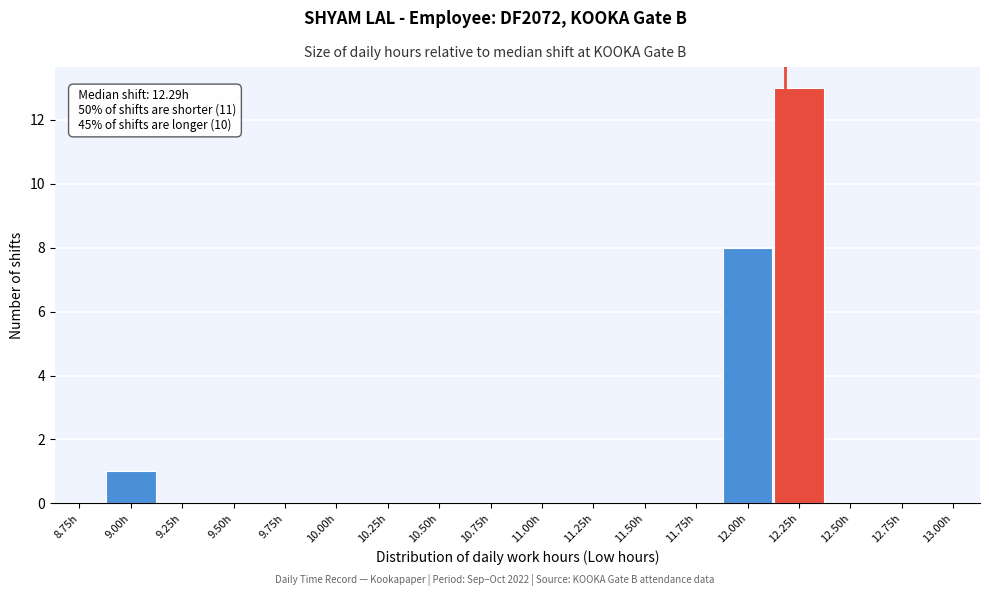

Reading left to right, extract all data points from this chart.

8.75h=0	9.00h=1	9.25h=0	9.50h=0	9.75h=0	10.00h=0	10.25h=0	10.50h=0	10.75h=0	11.00h=0	11.25h=0	11.50h=0	11.75h=0	12.00h=8	12.25h=13	12.50h=0	12.75h=0	13.00h=0